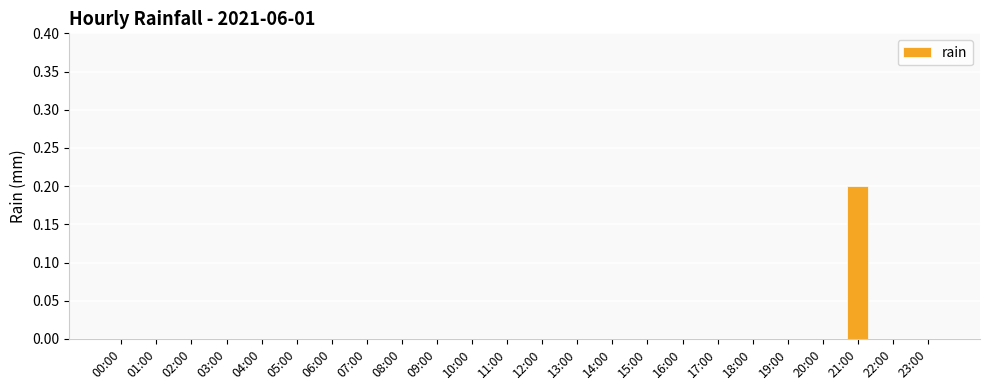

How many distinct data groups are displayed?

1